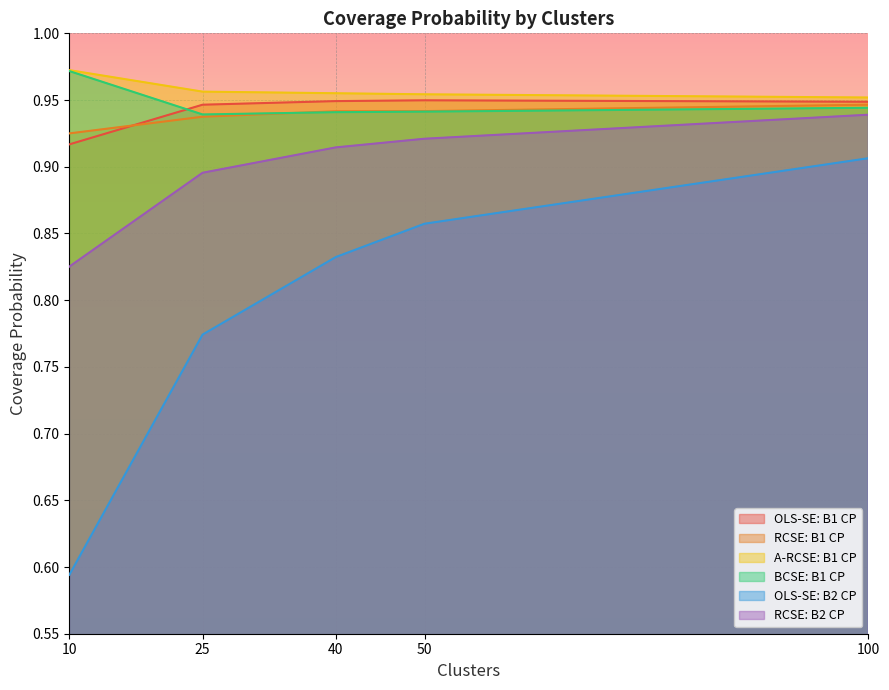

True or false: A-RCSE: B1 CP has more than 2 interior local peaks.

False